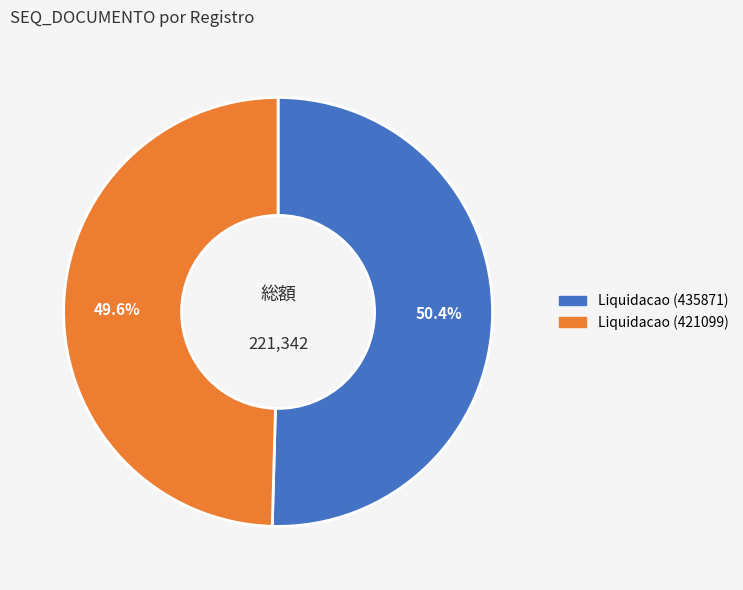

Count the number of slices in the pie.

2